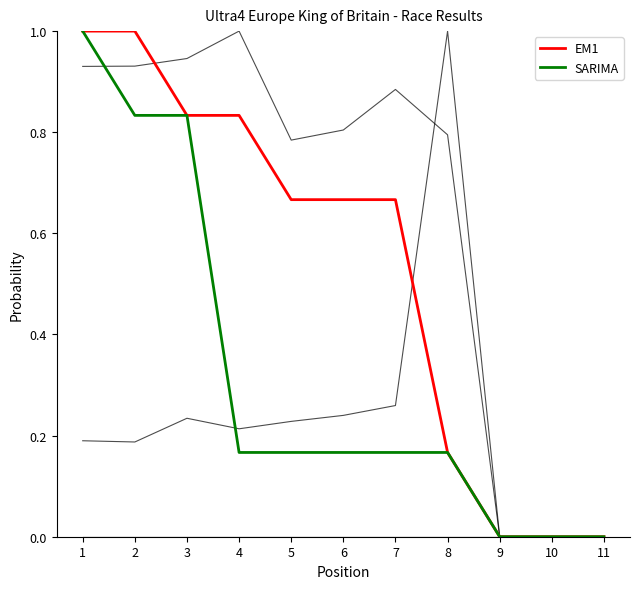

Is this an area chart (filled region under the line)?

No